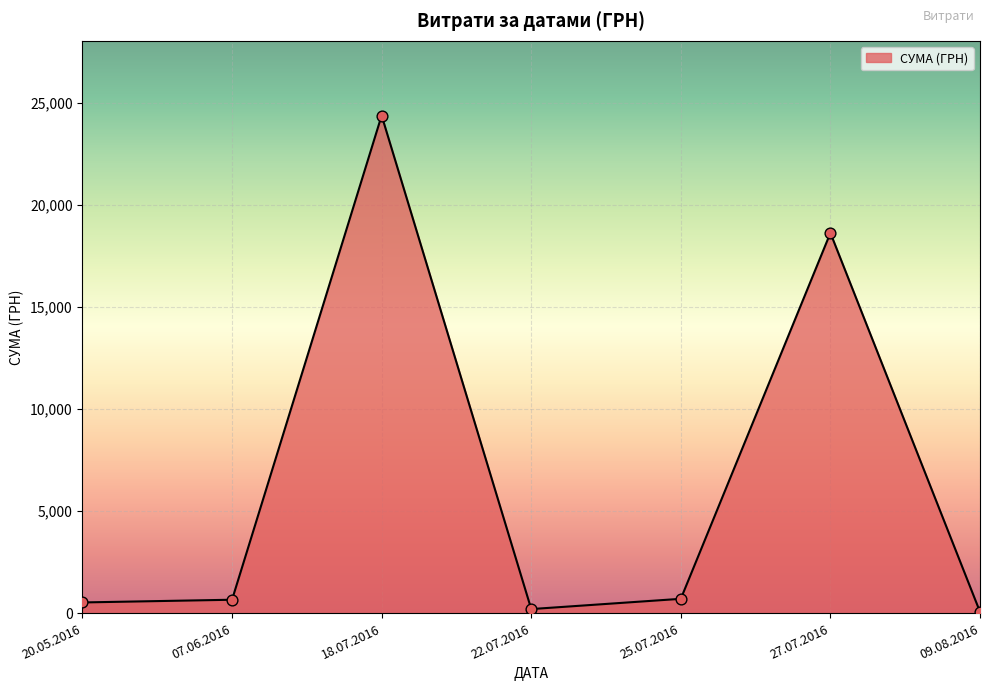

What is the change in value from 20.05.2016 to 18.07.2016?

+23832.0